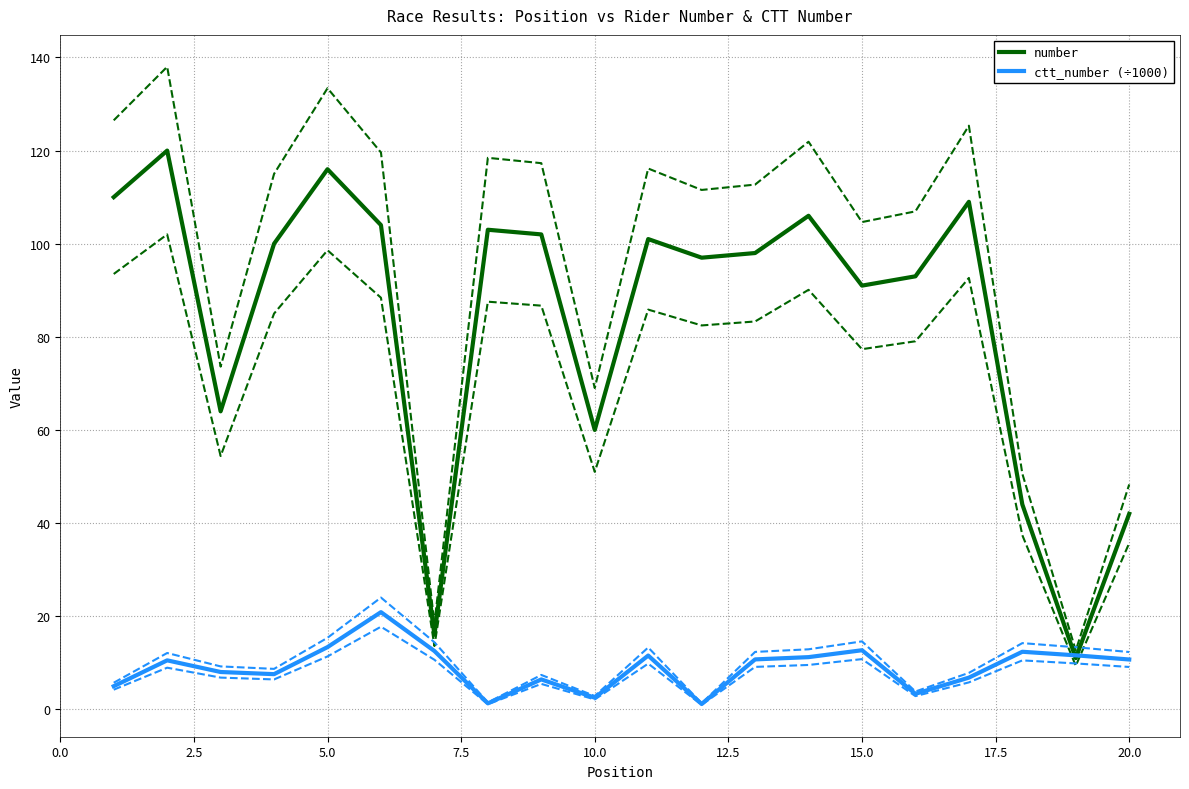

True or false: ctt_number (÷1000) and number cross at least once.

True